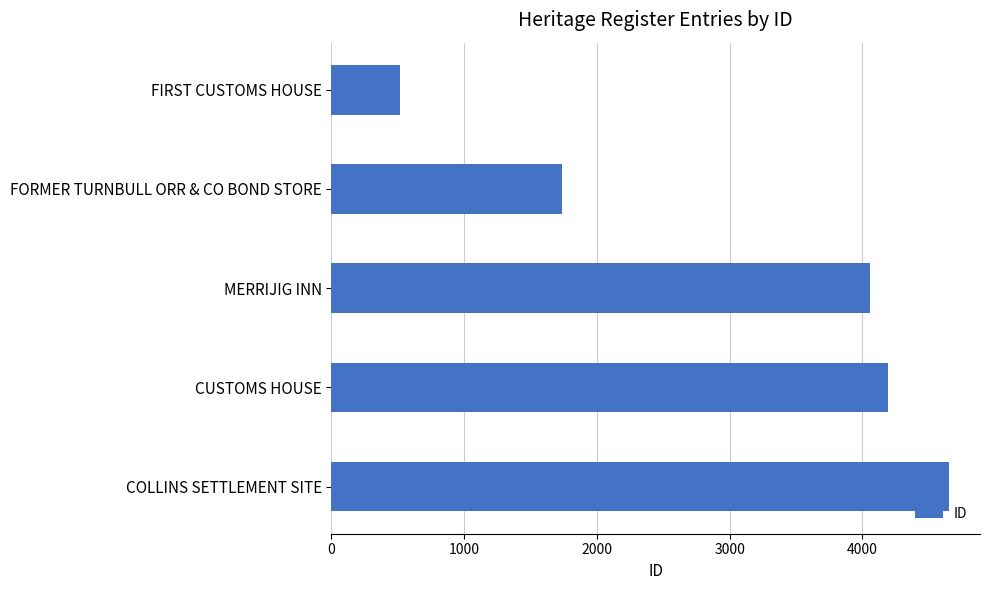

The value at FORMER TURNBULL ORR & CO BOND STORE is 1020. True or false?

False